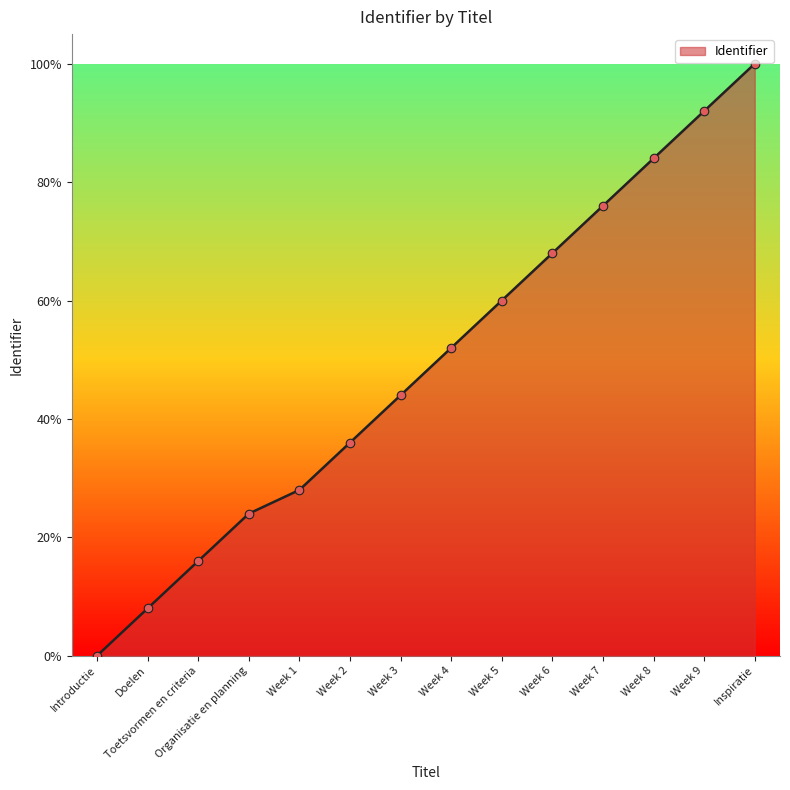

Between Toetsvormen en criteria and Week 8, which is larger?

Week 8